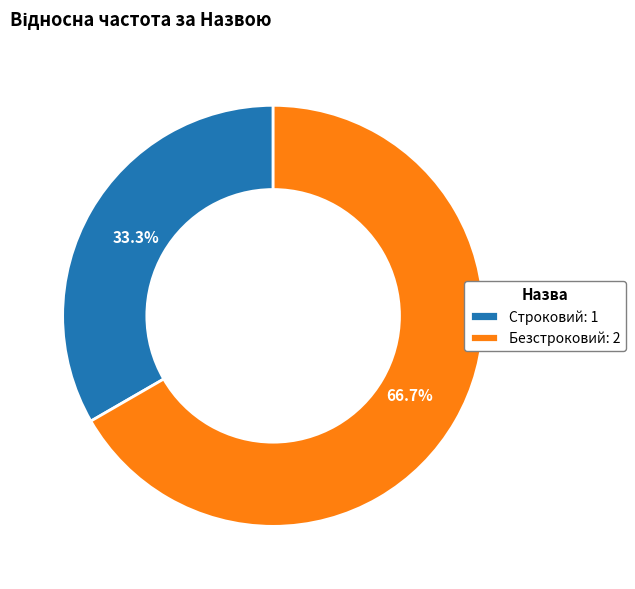

Which has a higher value, Строковий: 1 or Безстроковий: 2?

Безстроковий: 2